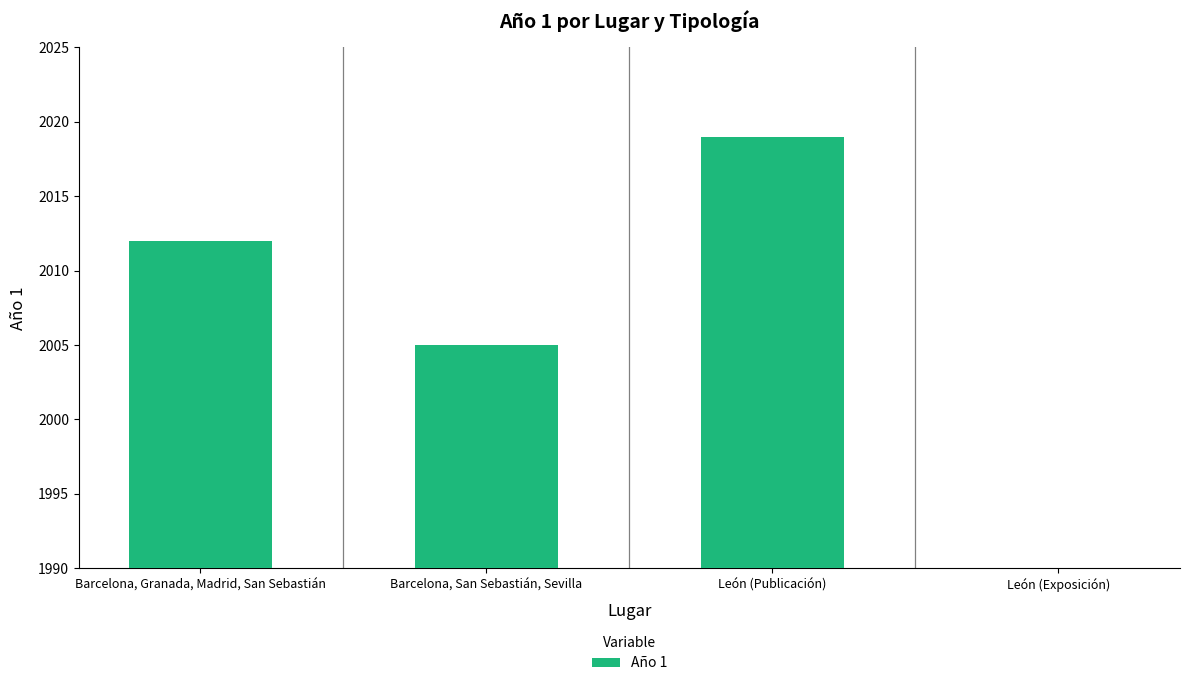

The chart shows a value of 1285 at León (Exposición). True or false?

False